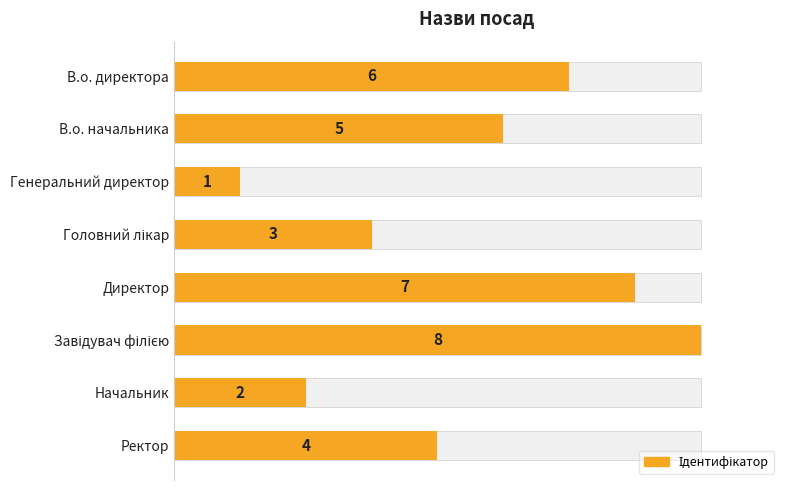

True or false: the data shows 10 at Директор.

False